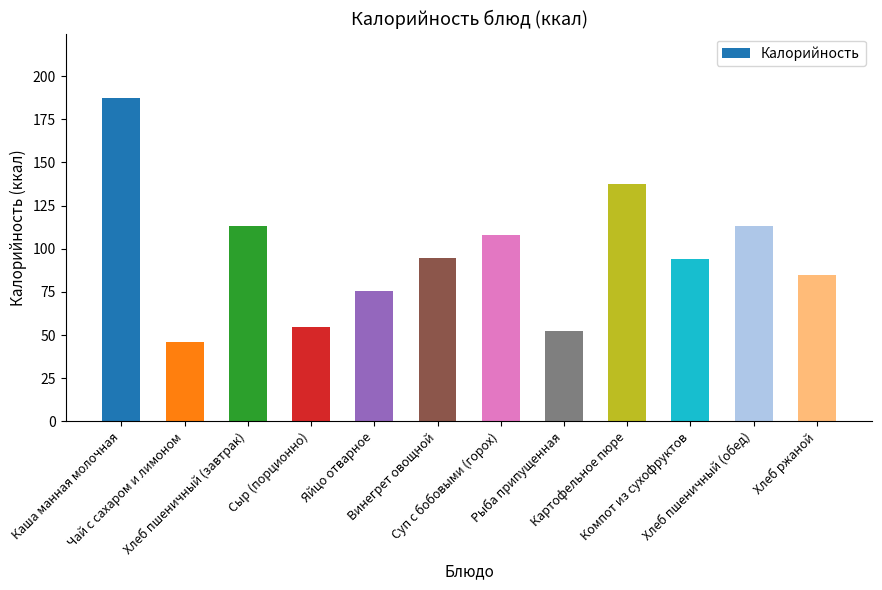

What is the maximum value shown in the chart?

187.2